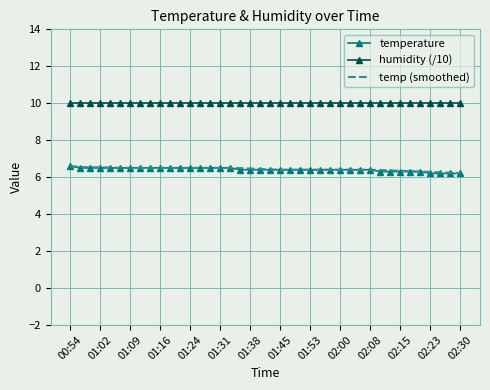

What is the greatest value displayed?

10.0